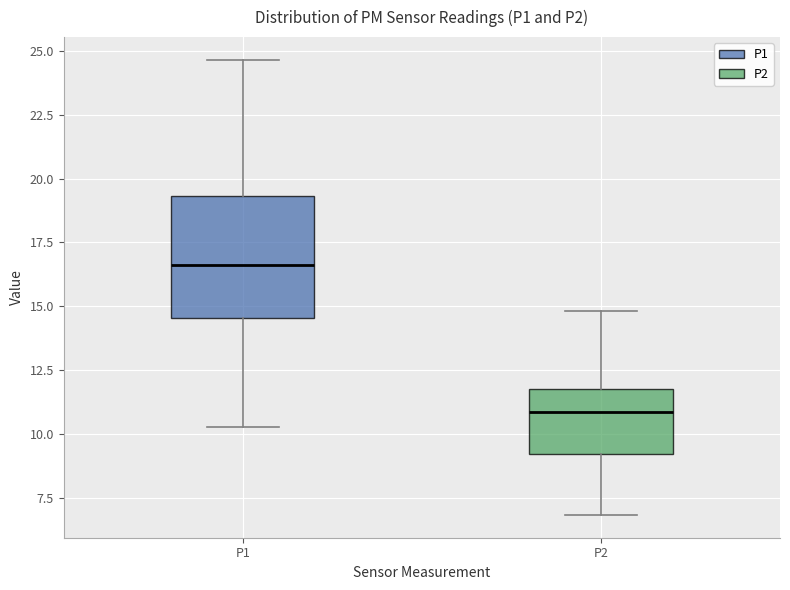

Where does the upper whisker of the box for P1 end on the y-axis? The values are not printed on the chart, so give them approximately, as read against the axis.

24.5